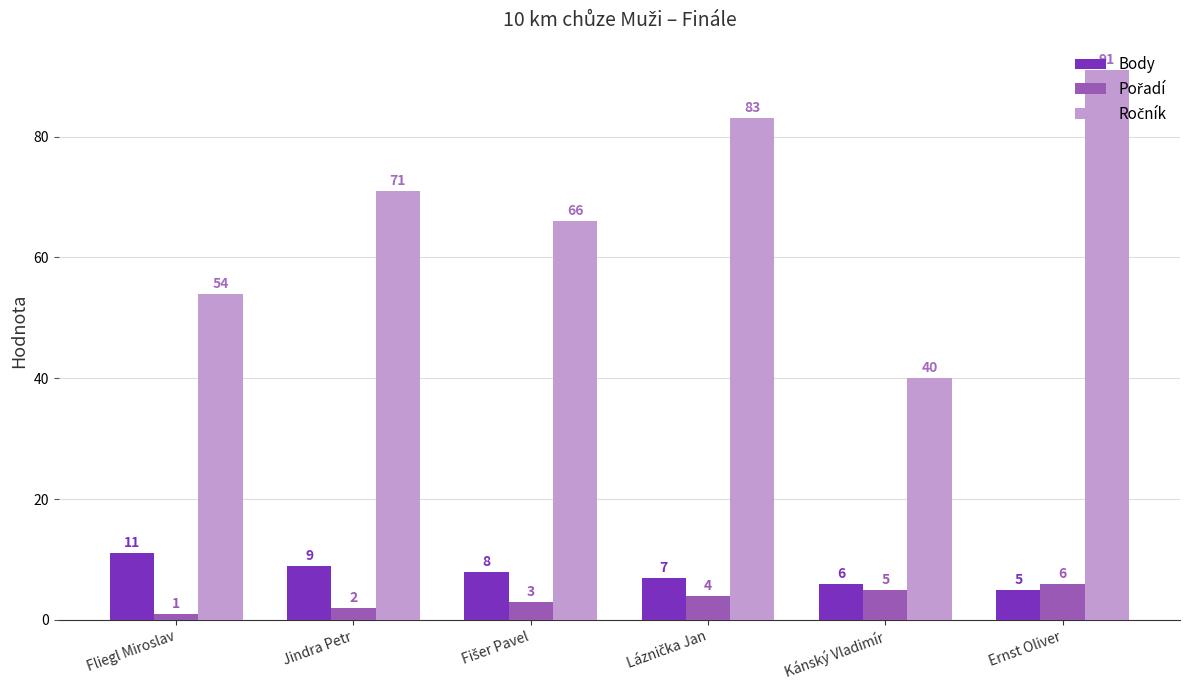

What is the difference between the maximum and second lowest values in the Body series?

5